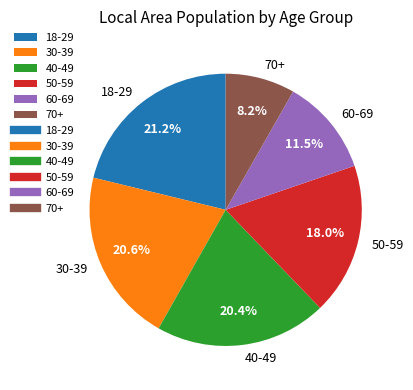

Is there any slice that represents more than half of the pie?

No